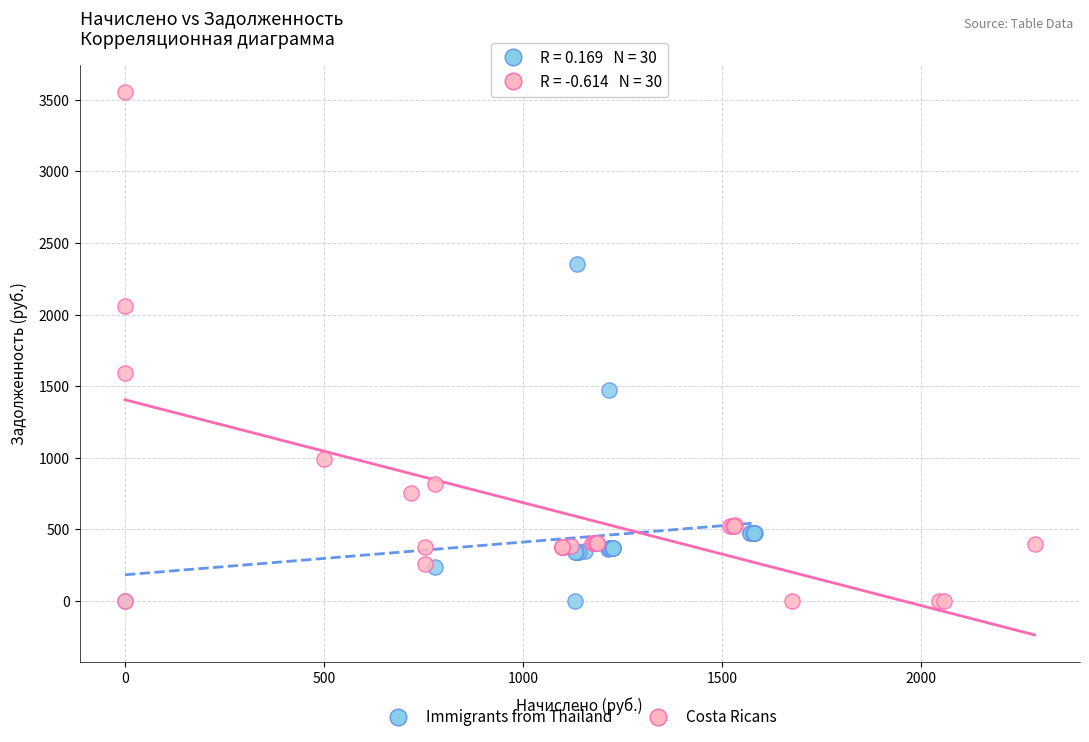

Which series has the widest spread of Y values?

Costa Ricans